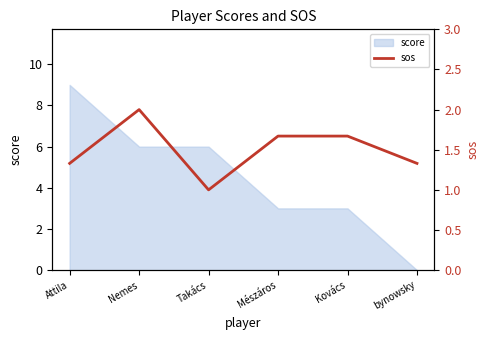

How many categories are shown in the chart?

6